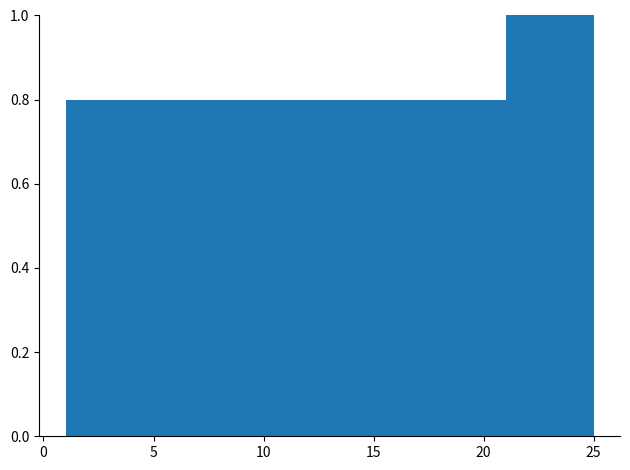

Which range on the x-axis has the tallest bar?

21 to 25